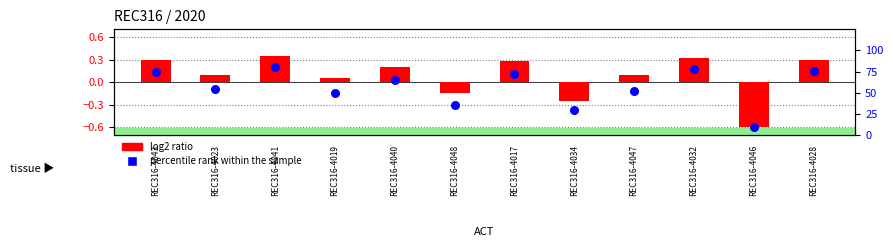

What are all the series names shown in the legend?

log2 ratio, percentile rank within the sample